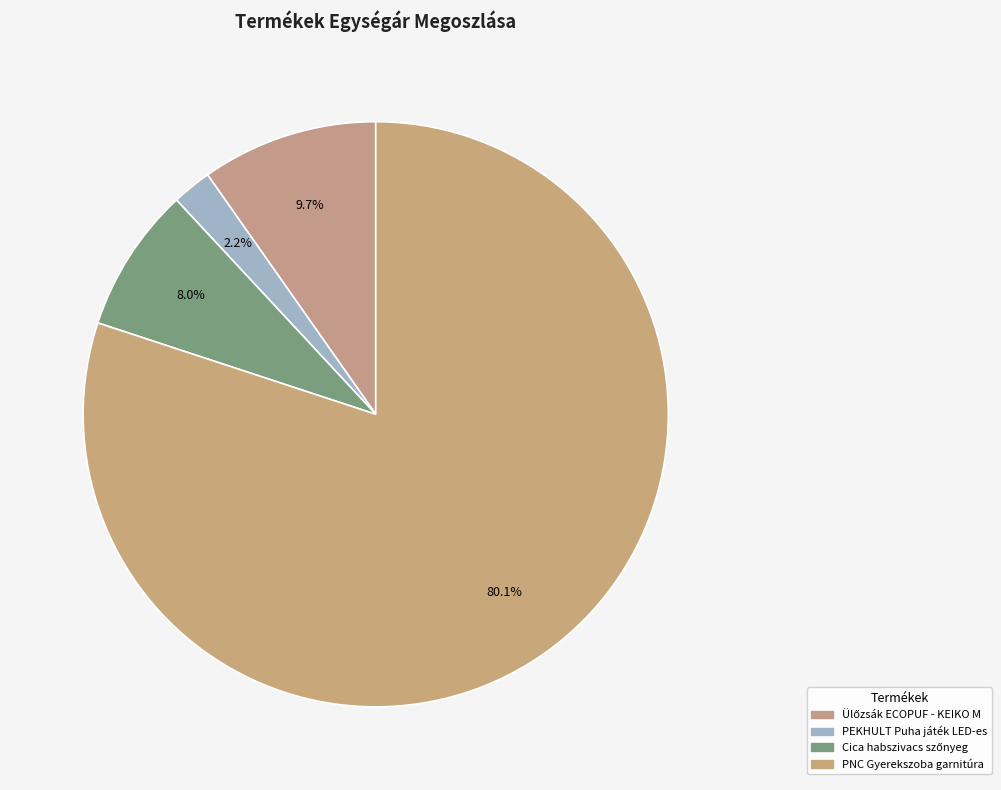

To the nearest percent, what percentage of the pie is PEKHULT Puha játék LED-es?

2%